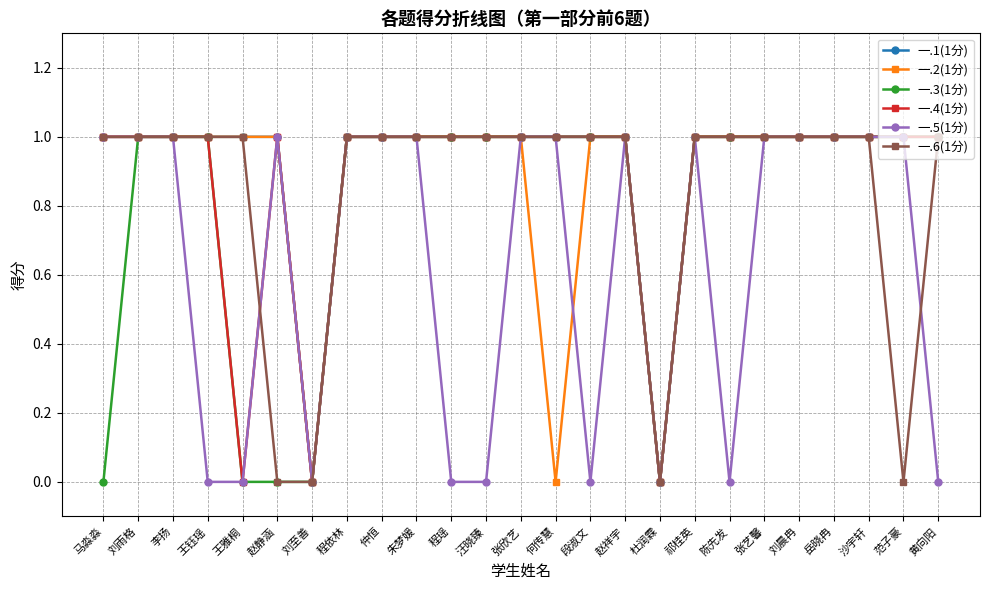

In 一.2(1分), how many points are lower than both neighbors (excluding endpoints)?

3